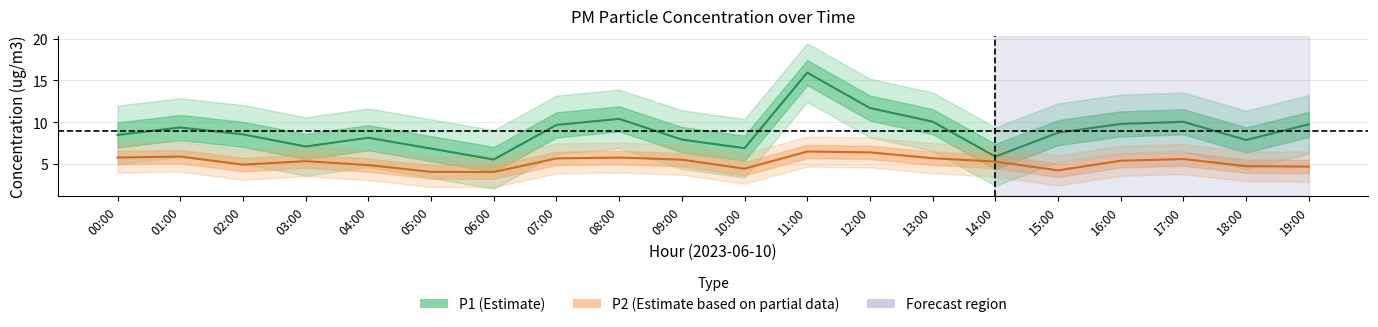

Where does the P2 (Estimate based on partial data) series first go above 5?

00:00